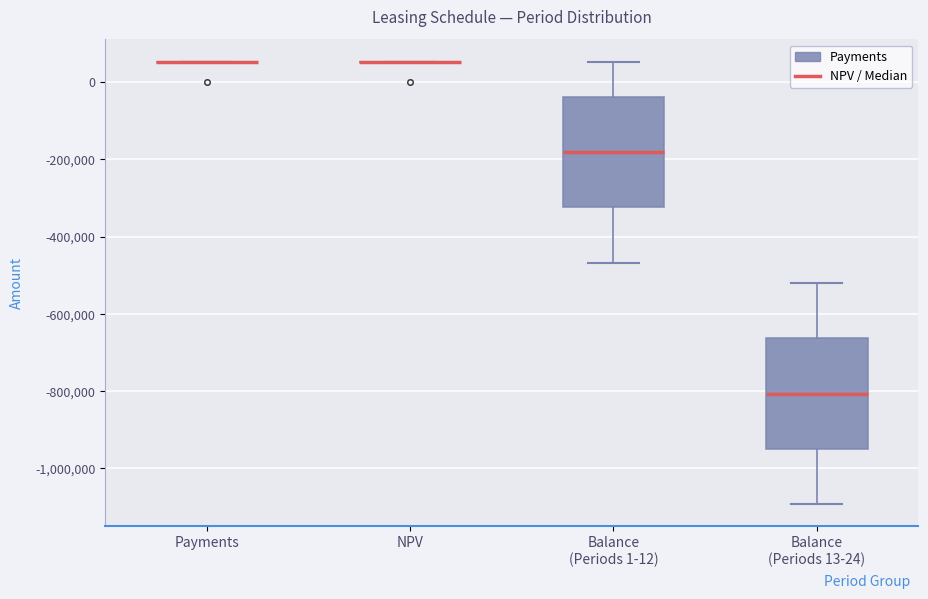

Reading left to right, read every box against the y-axis: the position of its median line, the range the box covers, and the ends of its whiskers. The values are not printed on the chart, so give them approximately, as read against the axis.

Payments: box collapsed to a line at 60000, whiskers 60000 to 60000
NPV: box collapsed to a line at 60000, whiskers 60000 to 60000
Balance (Periods 1-12): median -180000, box -320000 to -40000, whiskers -460000 to 60000
Balance (Periods 13-24): median -800000, box -940000 to -660000, whiskers -1100000 to -520000